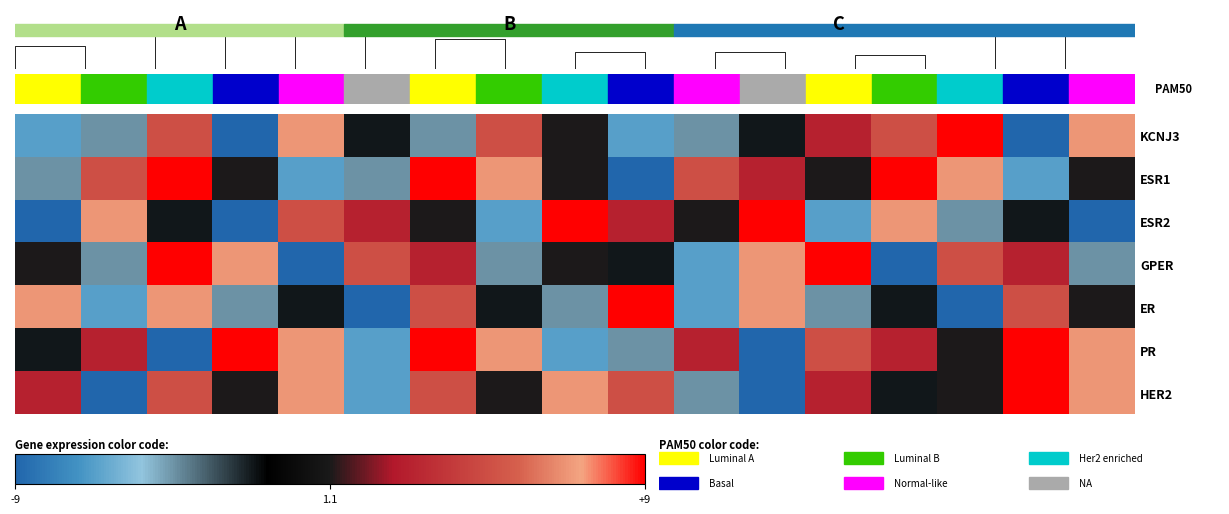

Reading right to left, list all the values displayed in this chart.

KCNJ3: 8	1	9	7	6	4	3	2	5	7	3	4	8	1	7	3	2
ESR1: 5	2	8	9	5	6	7	1	5	8	9	3	2	5	9	7	3
ESR2: 1	4	3	8	2	9	5	6	9	2	5	6	7	1	4	8	1
GPER: 3	6	7	1	9	8	2	4	5	3	6	7	1	8	9	3	5
ER: 5	7	1	4	3	8	2	9	3	4	7	1	4	3	8	2	8
PR: 8	9	5	6	7	1	6	3	2	8	9	2	8	9	1	6	4
HER2: 8	9	5	4	6	1	3	7	8	5	7	2	8	5	7	1	6